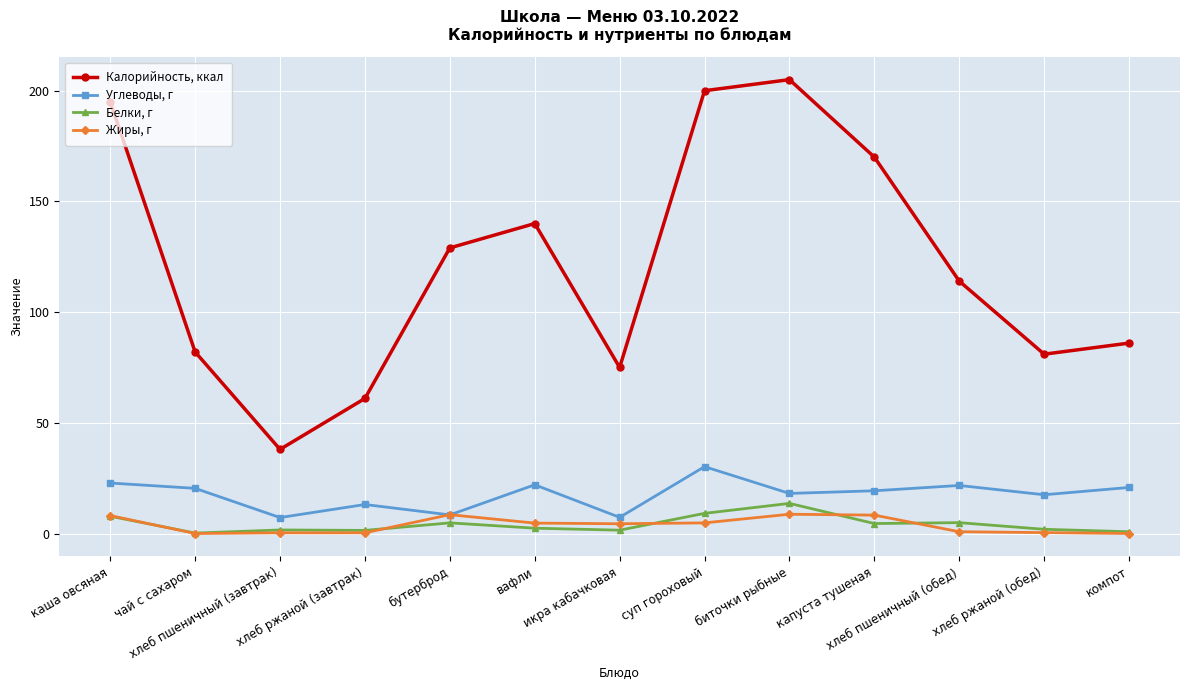

List the series in order of their peak value, highest first.

Калорийность, ккал, Углеводы, г, Белки, г, Жиры, г